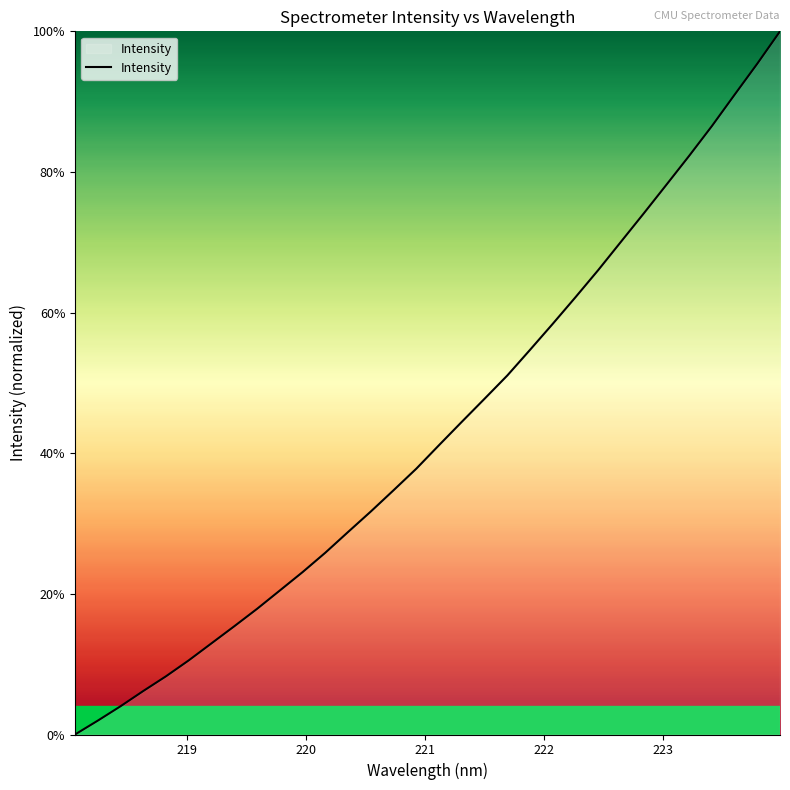

Count the number of categories in the chart.

32